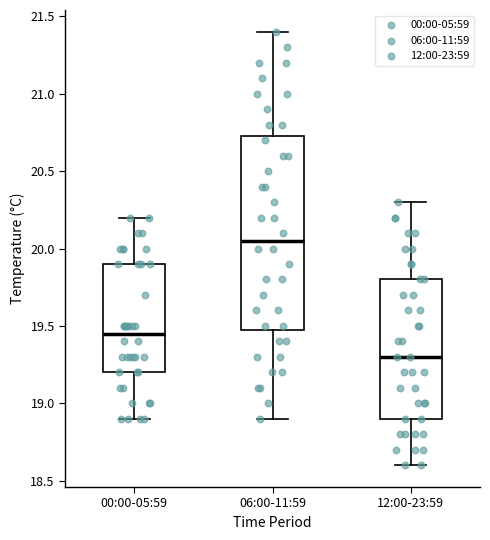

Which box is the tallest, from its lower edge to its upper edge?

06:00-11:59